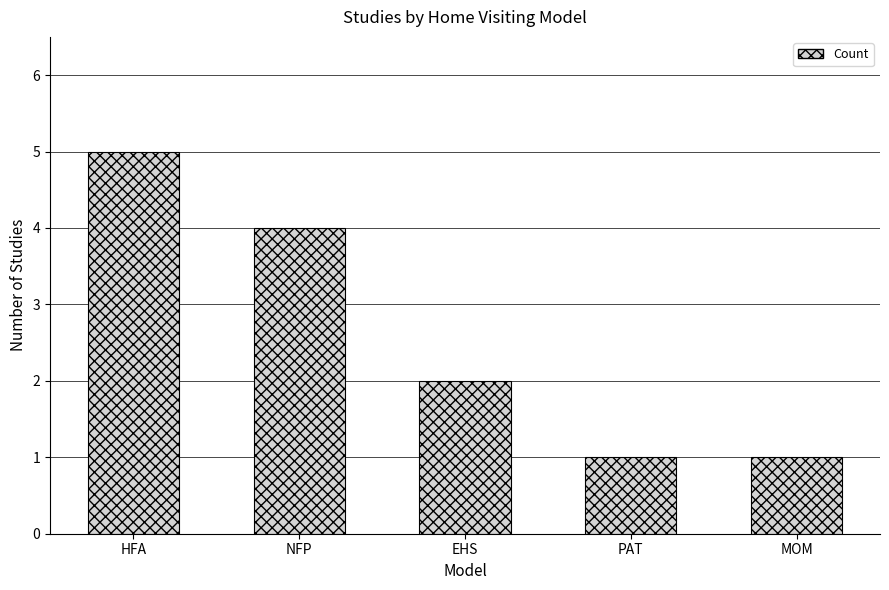

Which has a higher value, EHS or PAT?

EHS